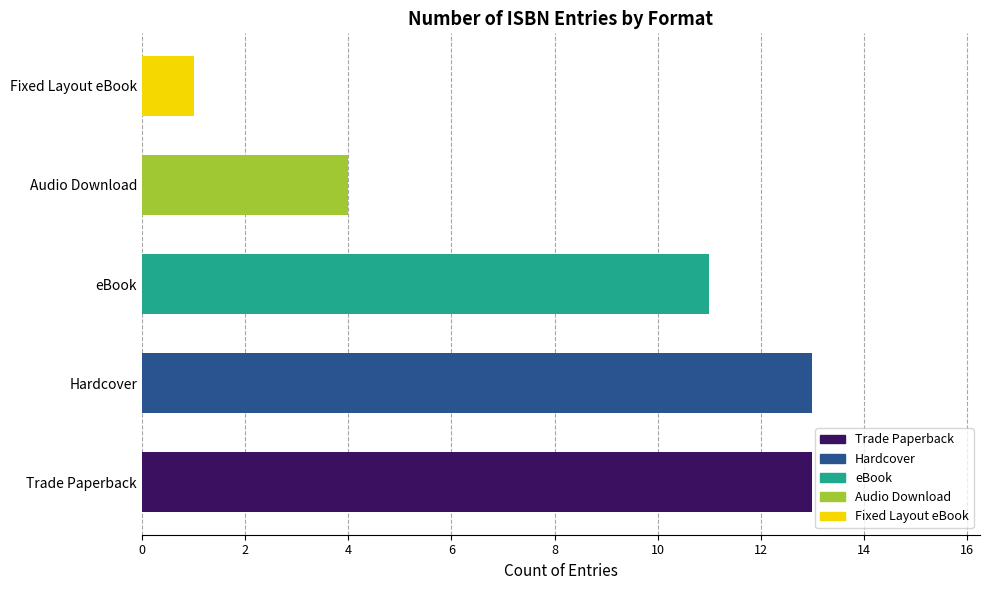

What is the greatest value displayed?

13